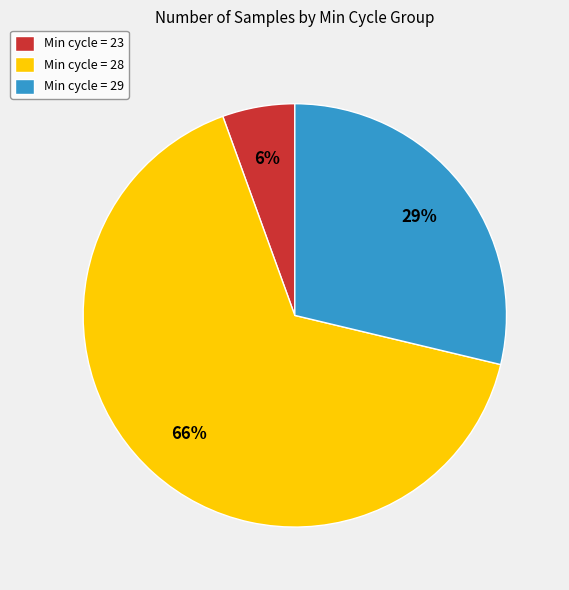

Which slice is the largest?

Min cycle = 28